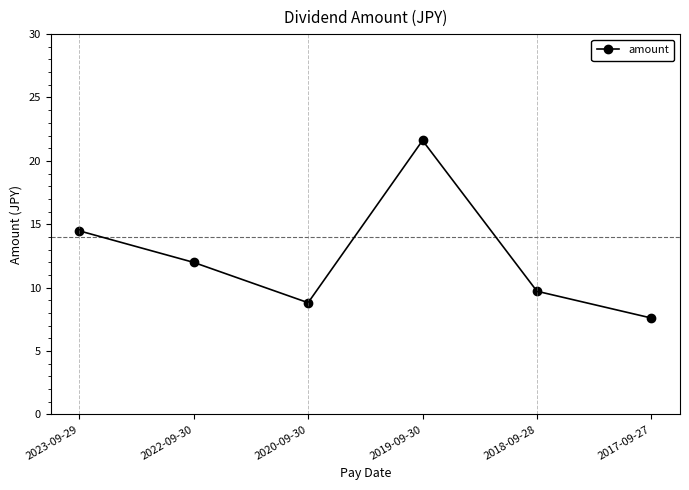

List the labels in order of value, smallest first.

2017-09-27, 2020-09-30, 2018-09-28, 2022-09-30, 2023-09-29, 2019-09-30